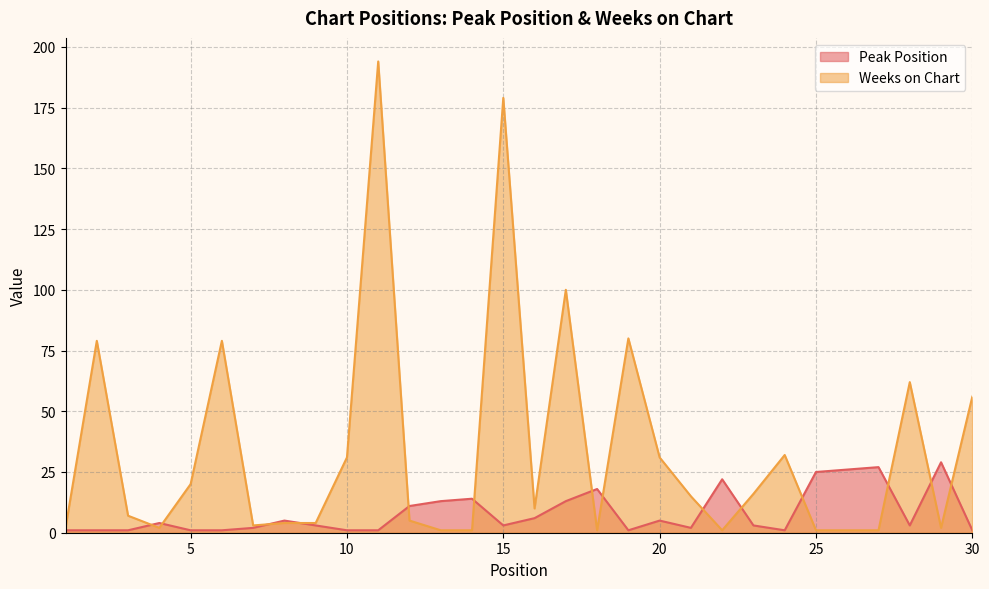

True or false: Weeks on Chart has a value of 2 at 1.

True